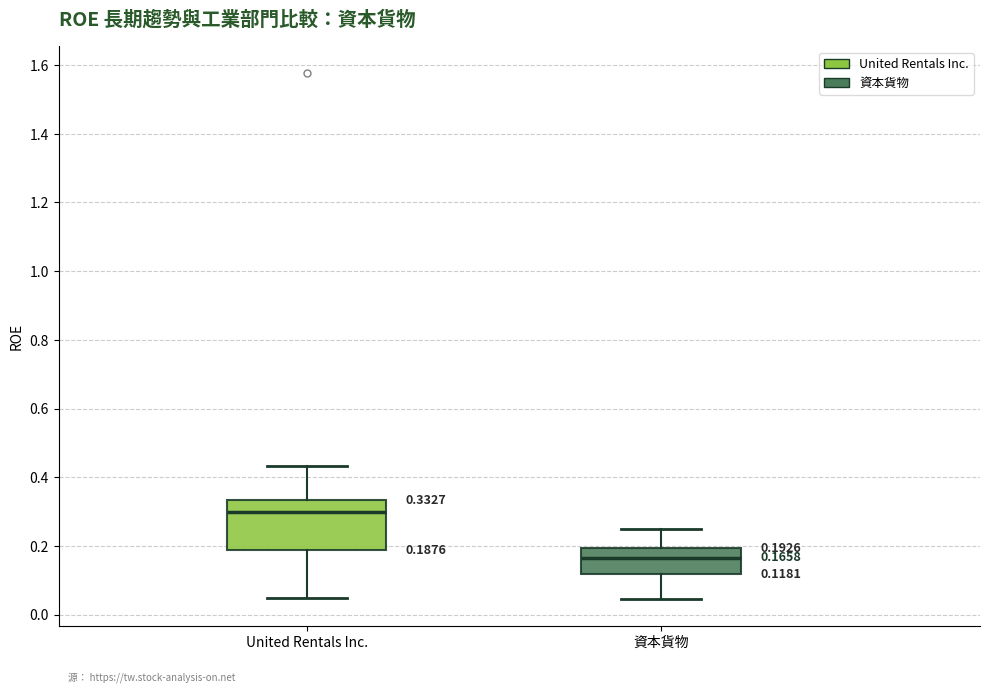

Comparing the boxes themselves (not the whiskers), which one is the tallest?

United Rentals Inc.